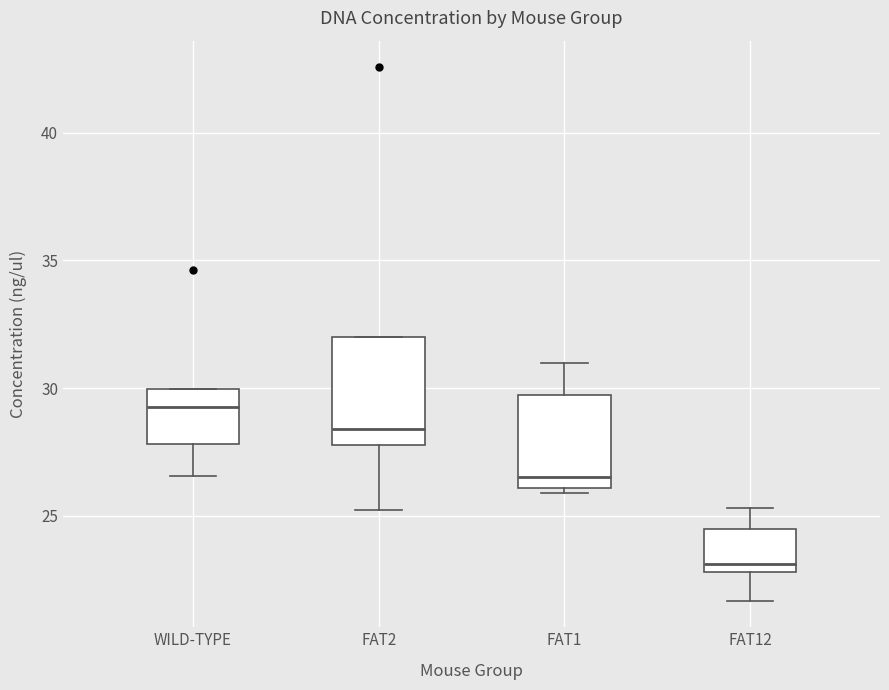

Reading left to right, read every box against the y-axis: the position of its median line, the range the box covers, and the ends of its whiskers. The values are not printed on the chart, so give them approximately, as read against the axis.

WILD-TYPE: median 29.5, box 28.0 to 30.0, whiskers 26.5 to 30.0
FAT2: median 28.5, box 28.0 to 32.0, whiskers 25.0 to 32.0
FAT1: median 26.5, box 26.0 to 29.5, whiskers 26.0 (just below the box's lower edge) to 31.0
FAT12: median 23.0 (just above the box's lower edge), box 23.0 to 24.5, whiskers 21.5 to 25.5